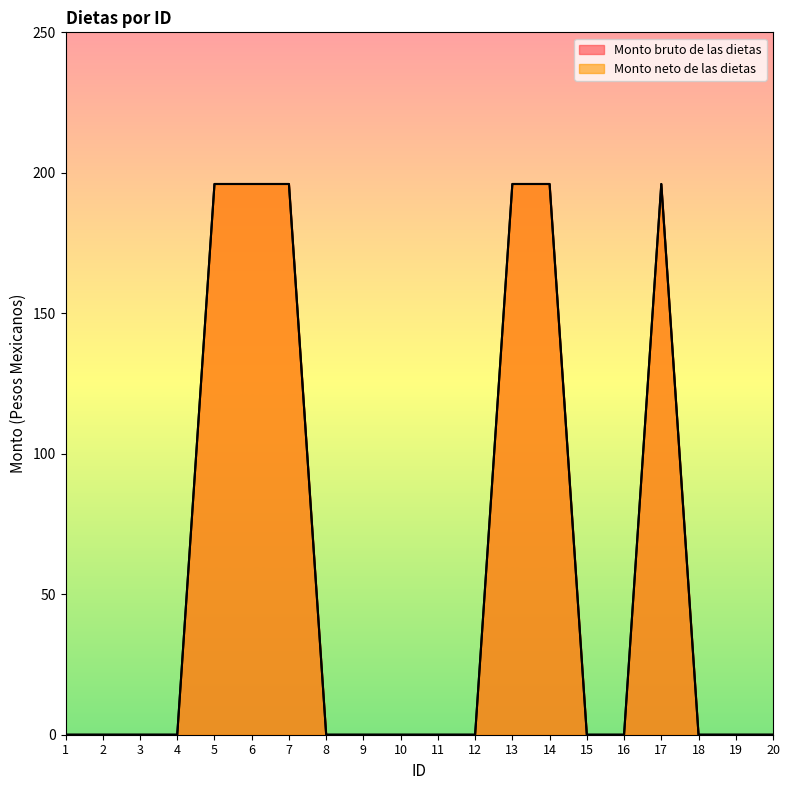

How many lines are shown in the chart?

2